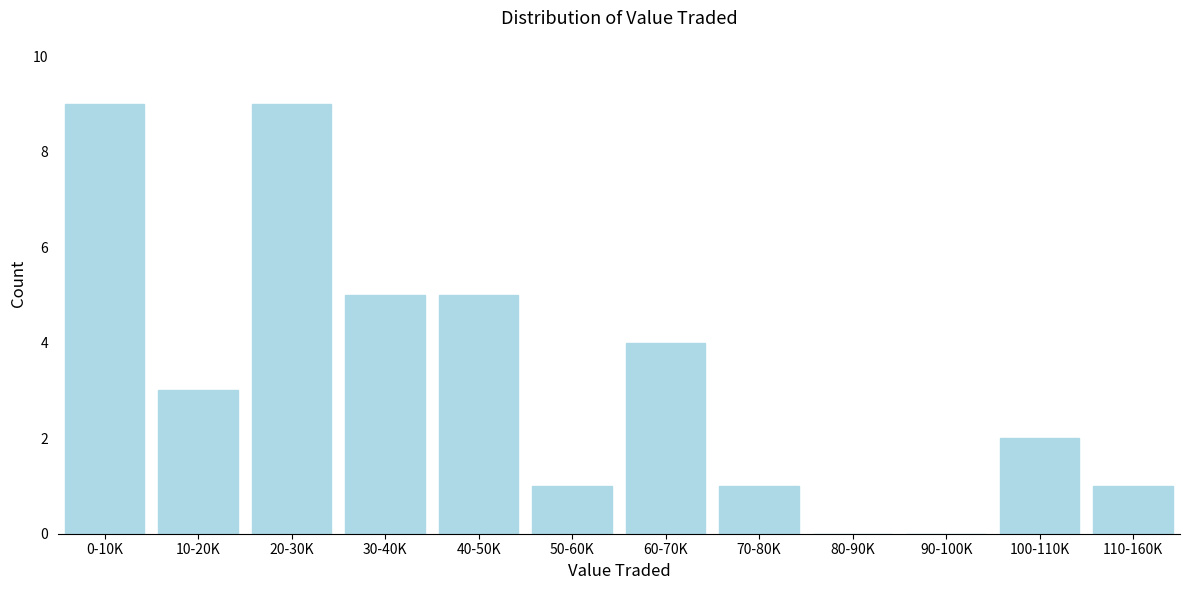

Reading left to right, extract all data points from this chart.

0-10K=9	10-20K=3	20-30K=9	30-40K=5	40-50K=5	50-60K=1	60-70K=4	70-80K=1	80-90K=0	90-100K=0	100-110K=2	110-160K=1